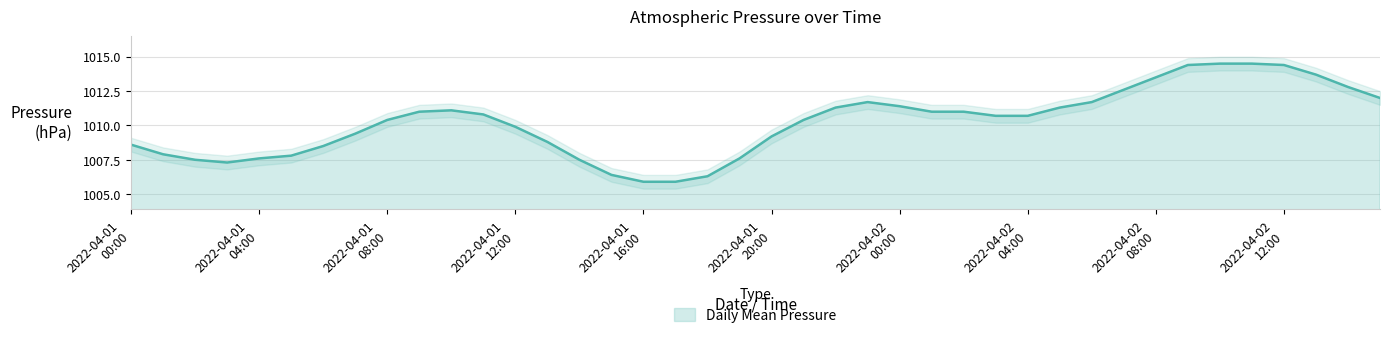

List the labels in order of value, smallest first.

2022-04-01 16:00, 2022-04-01 17:00, 2022-04-01 18:00, 2022-04-01 15:00, 2022-04-01 03:00, 2022-04-01 02:00, 2022-04-01 14:00, 2022-04-01 04:00, 2022-04-01 19:00, 2022-04-01 05:00, 2022-04-01 01:00, 2022-04-01 06:00, 2022-04-01 00:00, 2022-04-01 13:00, 2022-04-01 20:00, 2022-04-01 07:00, 2022-04-01 12:00, 2022-04-01 08:00, 2022-04-01 21:00, 2022-04-02 03:00, 2022-04-02 04:00, 2022-04-01 11:00, 2022-04-01 09:00, 2022-04-02 01:00, 2022-04-02 02:00, 2022-04-01 10:00, 2022-04-01 22:00, 2022-04-02 05:00, 2022-04-02 00:00, 2022-04-01 23:00, 2022-04-02 06:00, 2022-04-02 15:00, 2022-04-02 07:00, 2022-04-02 14:00, 2022-04-02 08:00, 2022-04-02 13:00, 2022-04-02 09:00, 2022-04-02 12:00, 2022-04-02 10:00, 2022-04-02 11:00